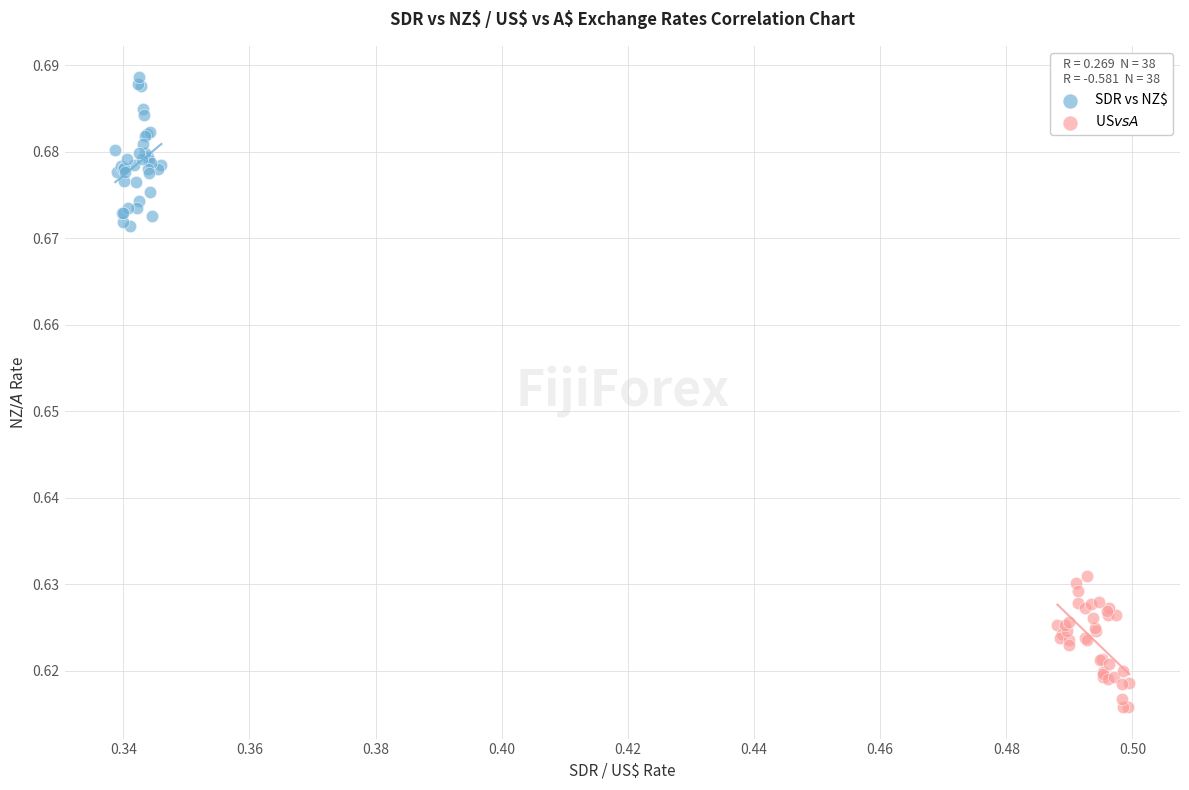

Which series contains the highest Y value?

SDR vs NZ$